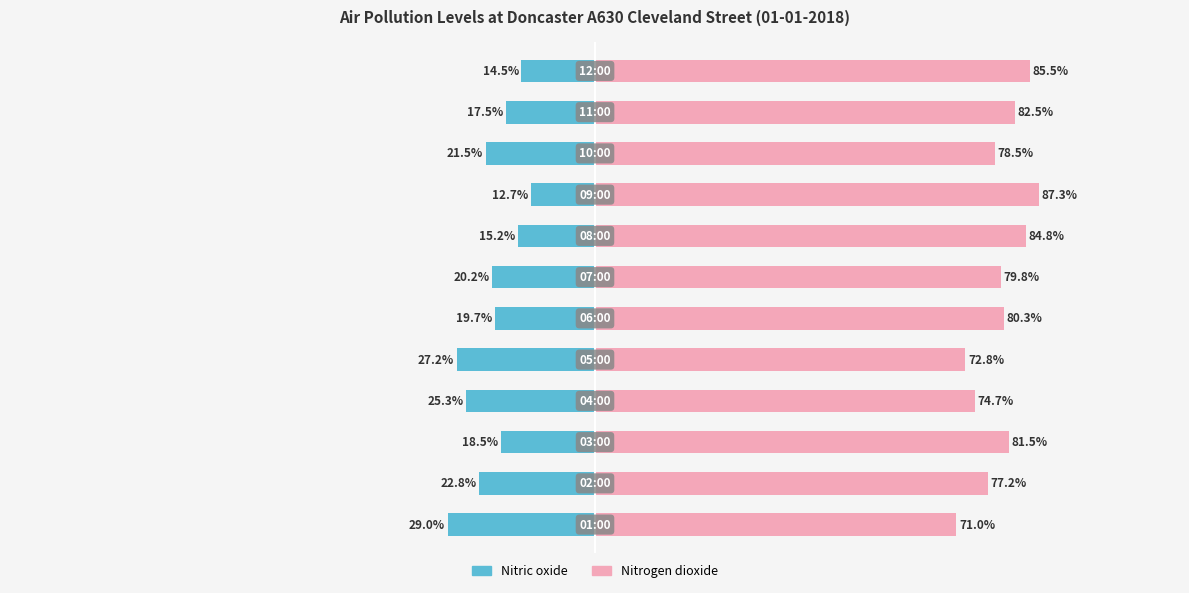

At which category is the sum across all series the highest?

8